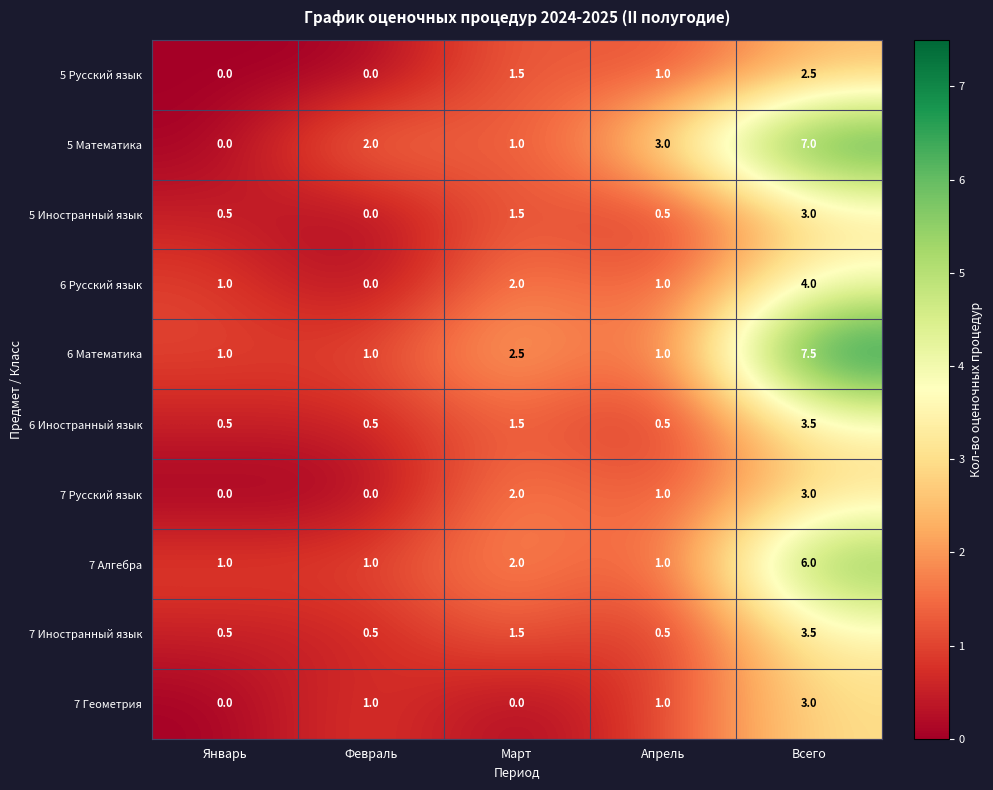

How many 5 Иностранный язык values are between 0 and 1?

3